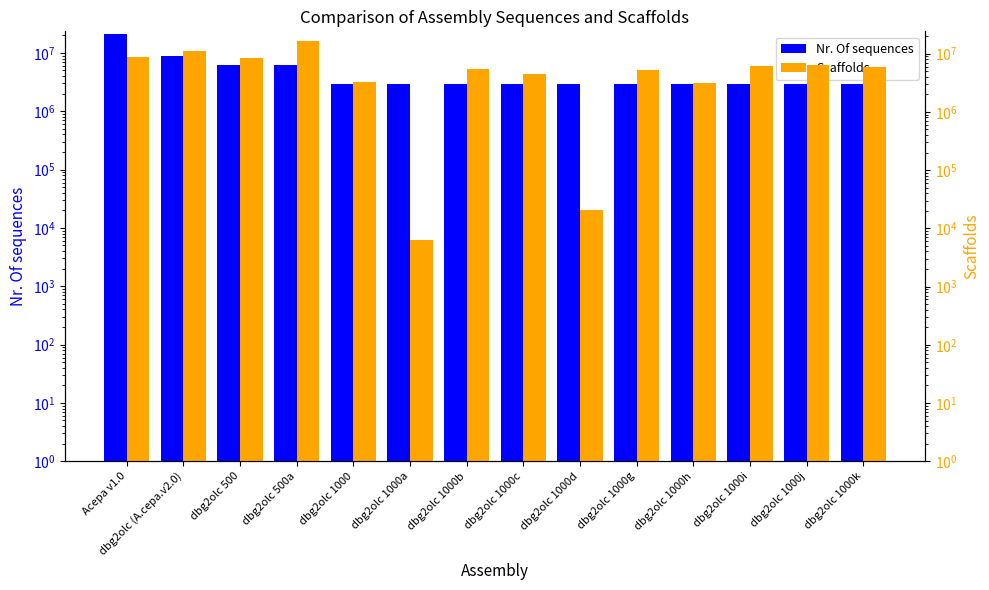

Reading right to left, list all the values displayed in this chart.

Nr. Of sequences: dbg2olc 1000k=2983998	dbg2olc 1000j=2983998	dbg2olc 1000i=2983998	dbg2olc 1000h=2983998	dbg2olc 1000g=2983998	dbg2olc 1000d=2983998	dbg2olc 1000c=2983998	dbg2olc 1000b=2983998	dbg2olc 1000a=2983998	dbg2olc 1000=2983998	dbg2olc 500a=6184876	dbg2olc 500=6184876	dbg2olc (A.cepa.v2.0)=8796960	Acepa v1.0=21243231
Scaffolds: dbg2olc 1000k=5989216	dbg2olc 1000j=6266911	dbg2olc 1000i=6189195	dbg2olc 1000h=3171766	dbg2olc 1000g=5196868	dbg2olc 1000d=21016	dbg2olc 1000c=4523558	dbg2olc 1000b=5344349	dbg2olc 1000a=6375	dbg2olc 1000=3201021	dbg2olc 500a=16295074	dbg2olc 500=8404054	dbg2olc (A.cepa.v2.0)=11219580	Acepa v1.0=8796960